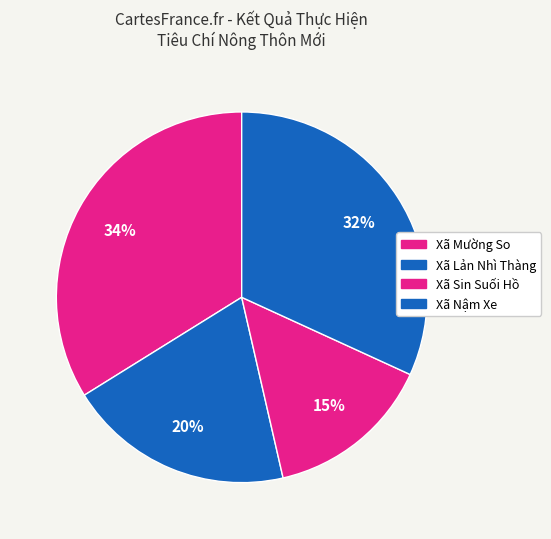

To the nearest percent, what is the combined percentage of Xã Lản Nhì Thàng and Xã Nậm Xe?

52%